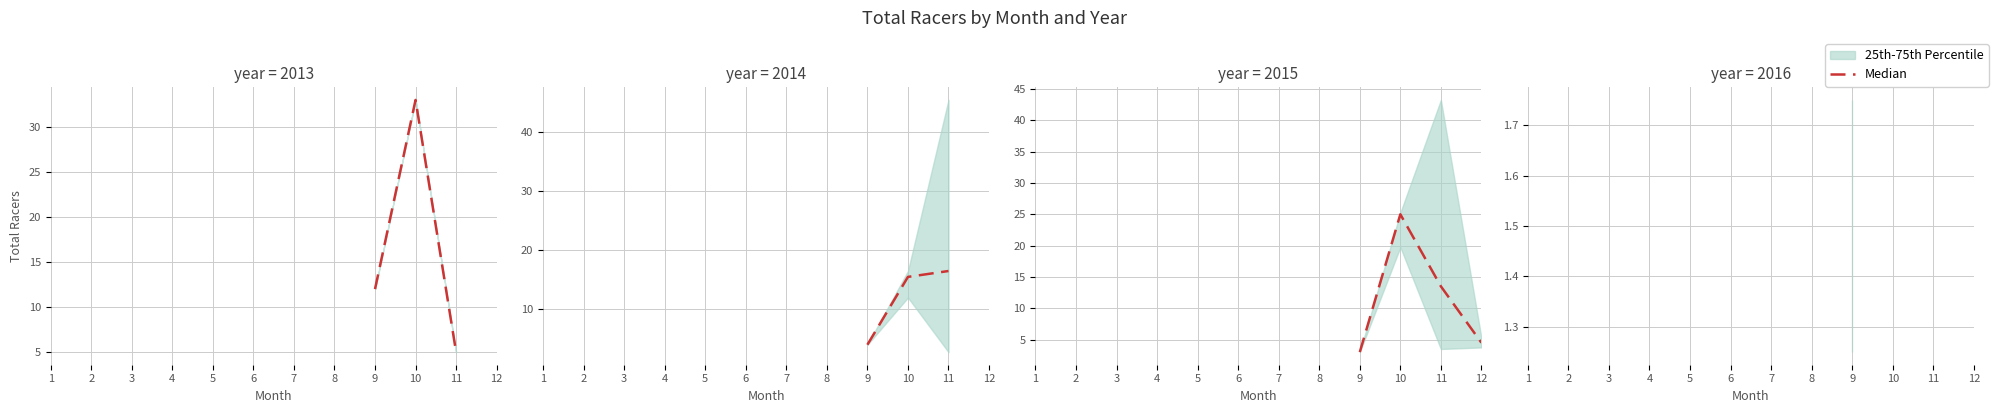

What is the difference between the maximum and second lowest values?

20.5